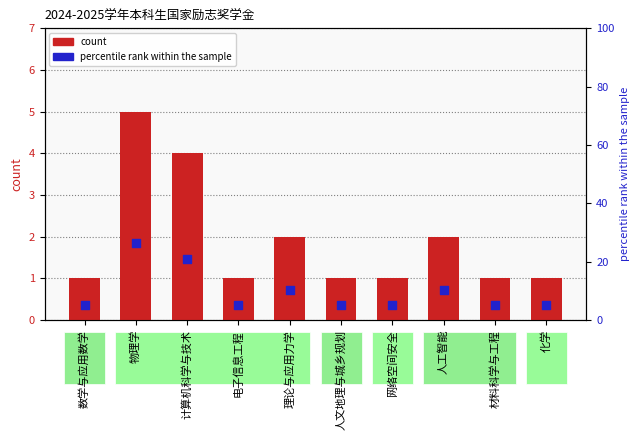

What are all the series names shown in the legend?

count, percentile rank within the sample